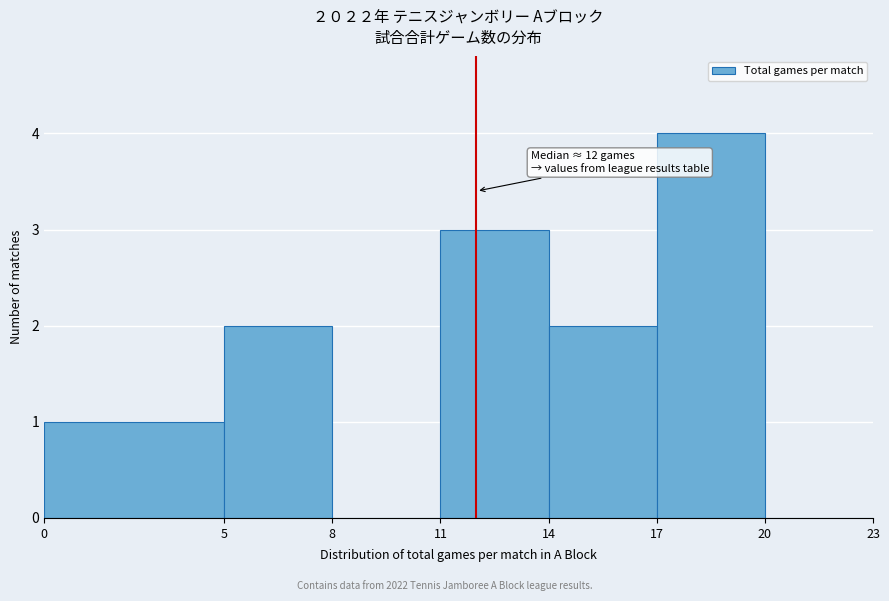

Over which range of the x-axis is the bar tallest?

17 to 20